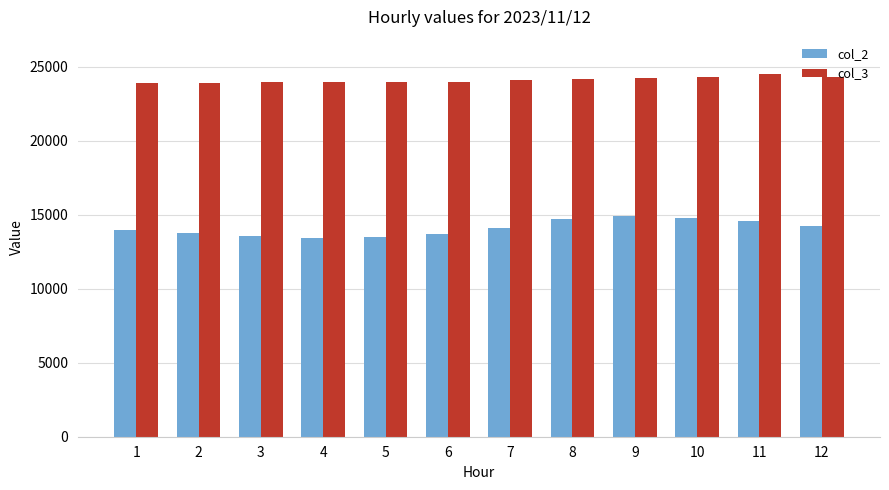

Which series has the largest range (max minus min)?

col_2